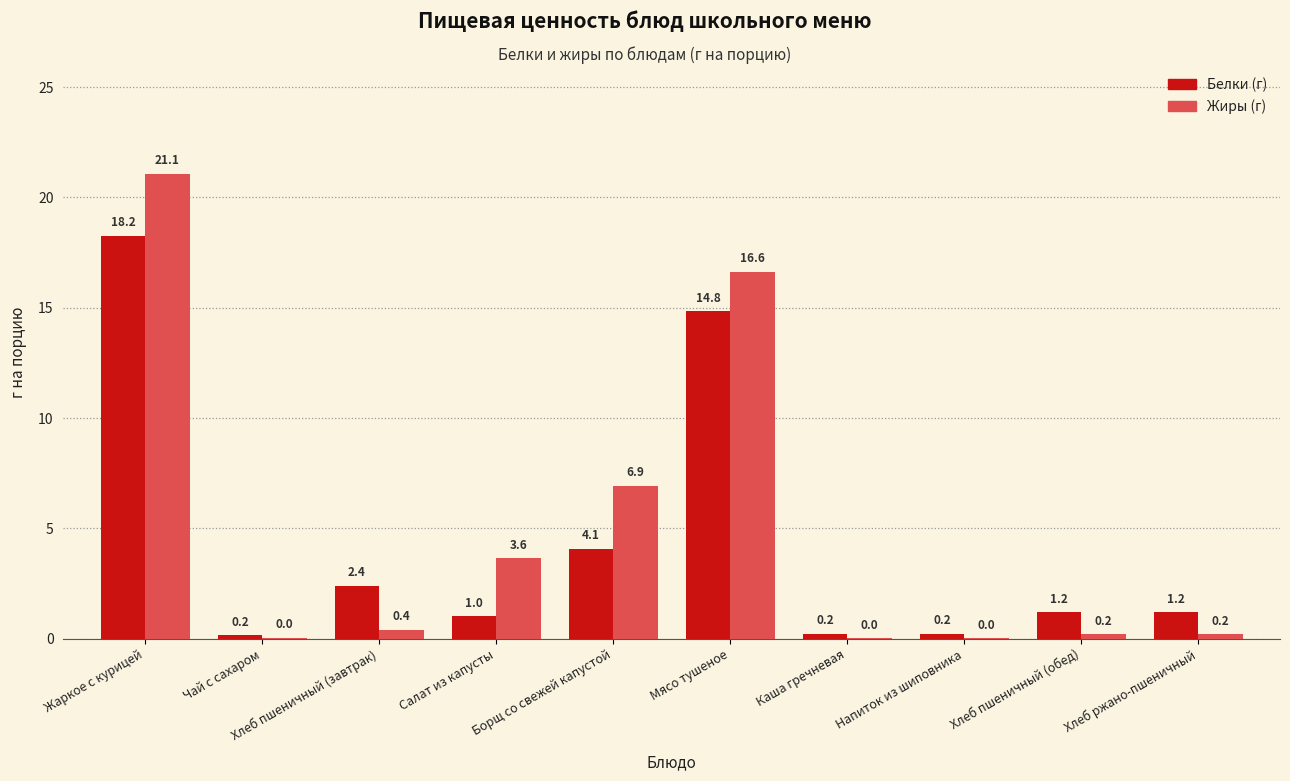

What is the maximum value shown in the chart?

21.1